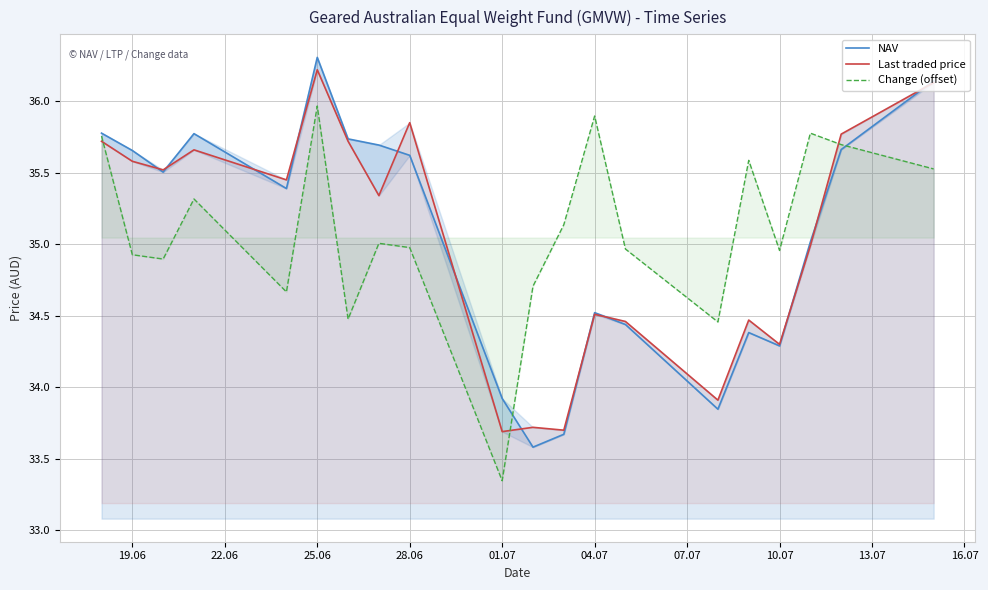

Is it true that Change (offset) equals 35.0 at 28.06?

True